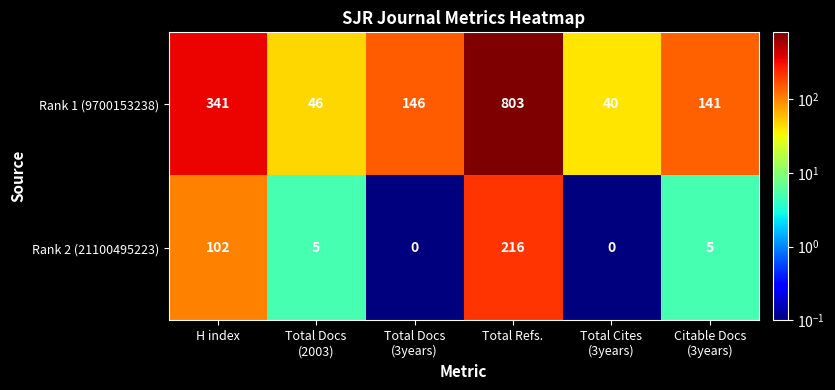

Reading right to left, extract all data points from this chart.

Rank 1 (9700153238): 141	40	803	146	46	341
Rank 2 (21100495223): 5	0	216	0	5	102